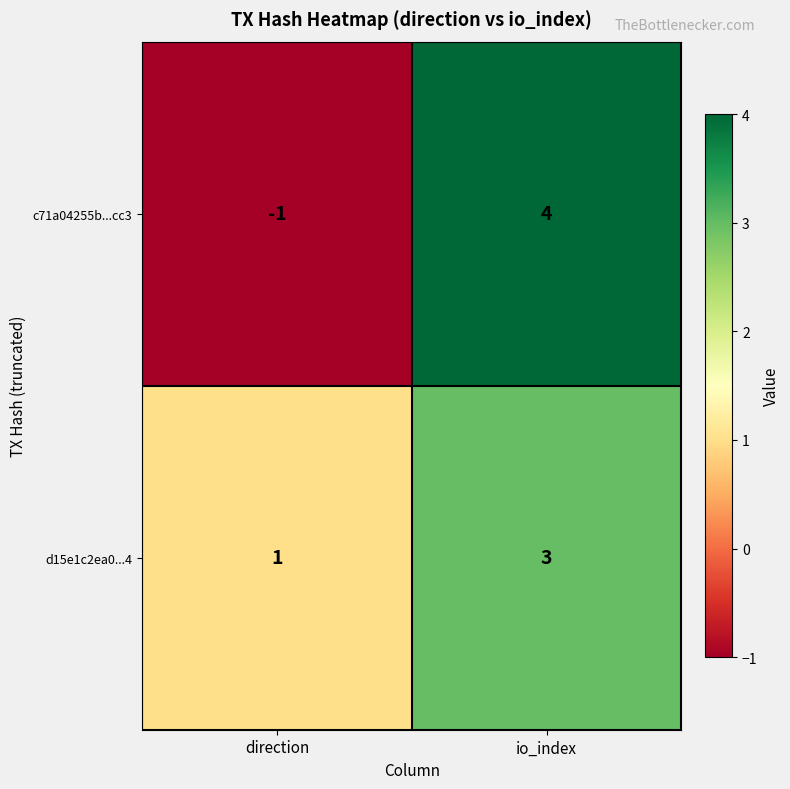

The d15e1c2ea0...4 series shows 1 at direction. True or false?

True